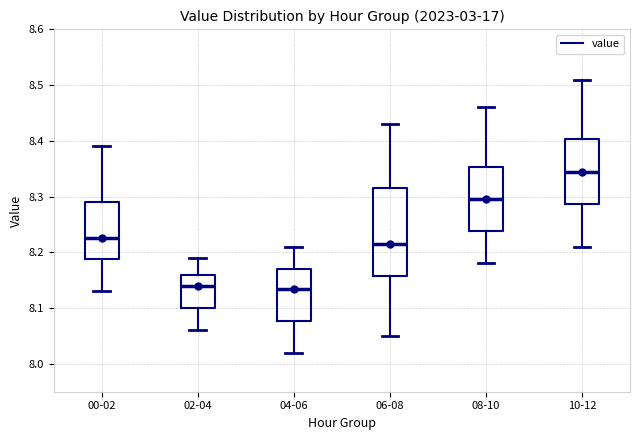

Which box is the tallest, from its lower edge to its upper edge?

06-08